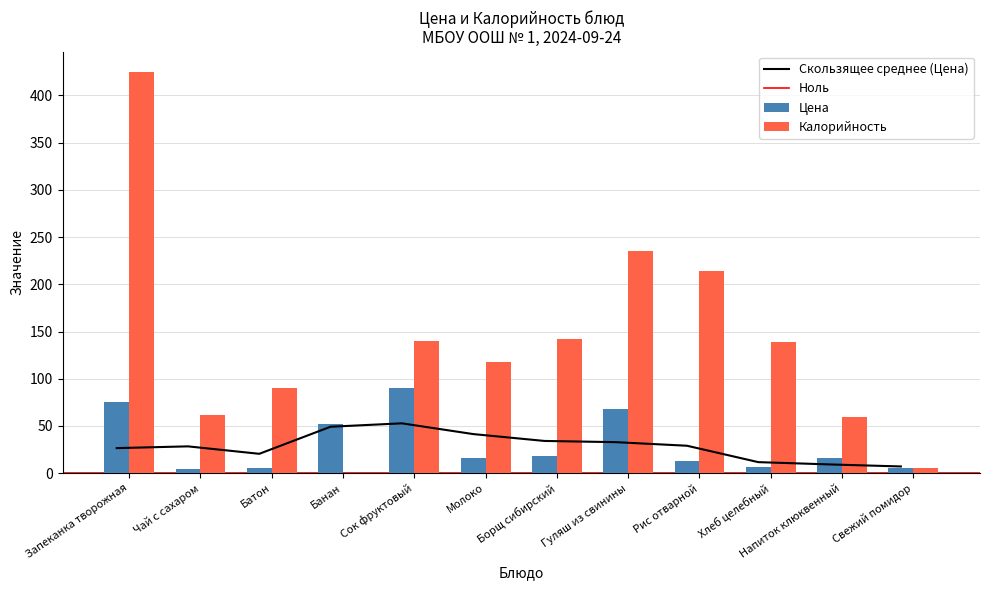

At Борщ сибирский, list the series in order from smallest to largest.

Цена, Калорийность